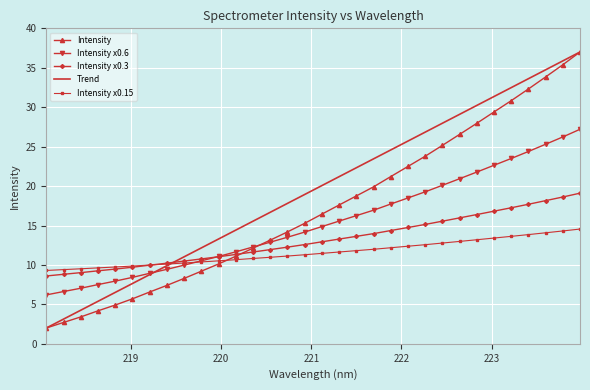

List the series in order of their overall mean, lowest first.

Intensity x0.15, Intensity x0.3, Intensity x0.6, Intensity, Trend